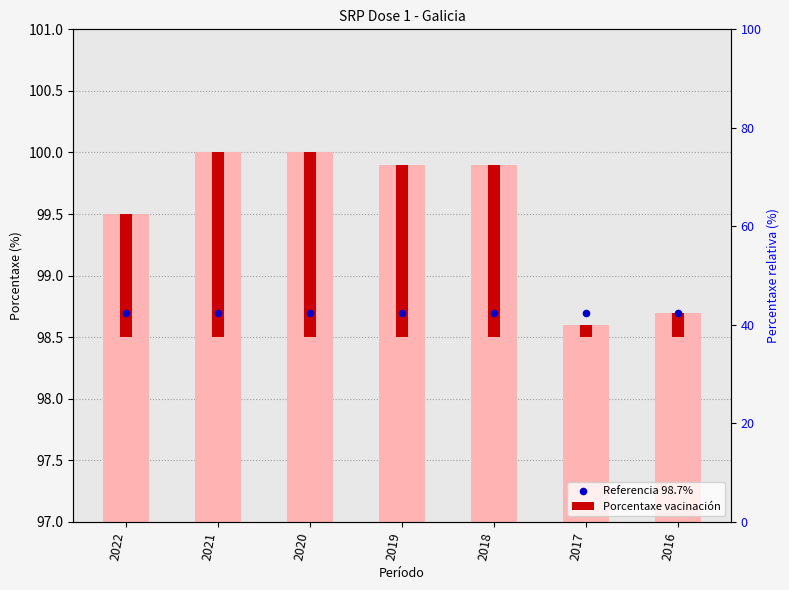

What are all the series names shown in the legend?

Porcentaxe vacinación, Referencia 98.7%